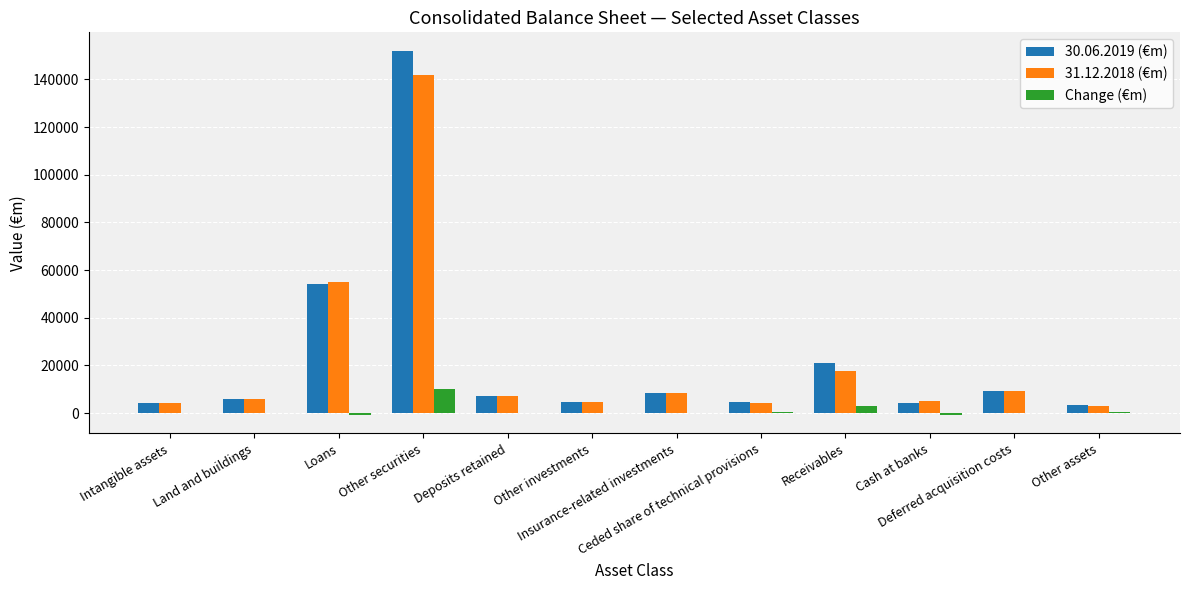

What is the sum of all 31.12.2018 (€m) values?

266084.9